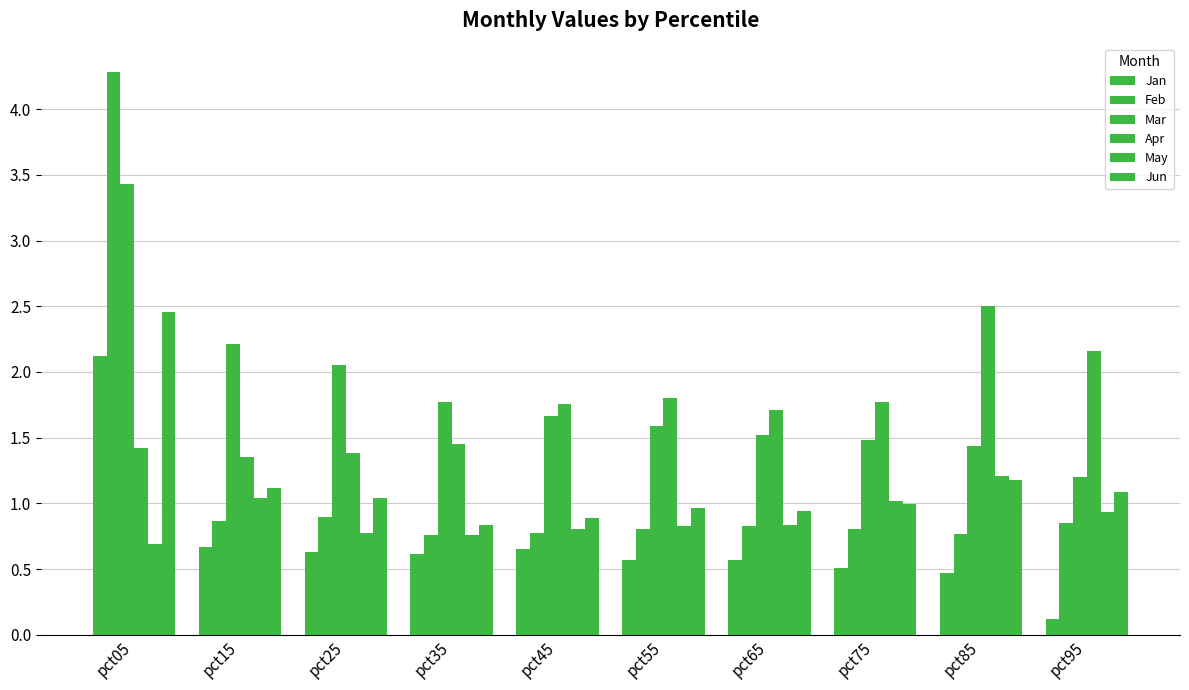

Does the chart contain stacked bars?

No